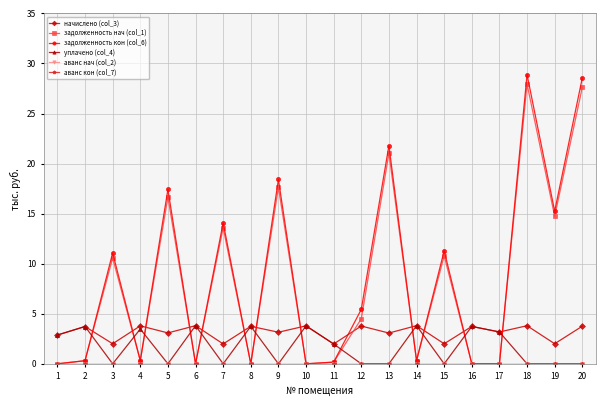

True or false: начислено (col_3) has more than 0 interior local peaks.

True